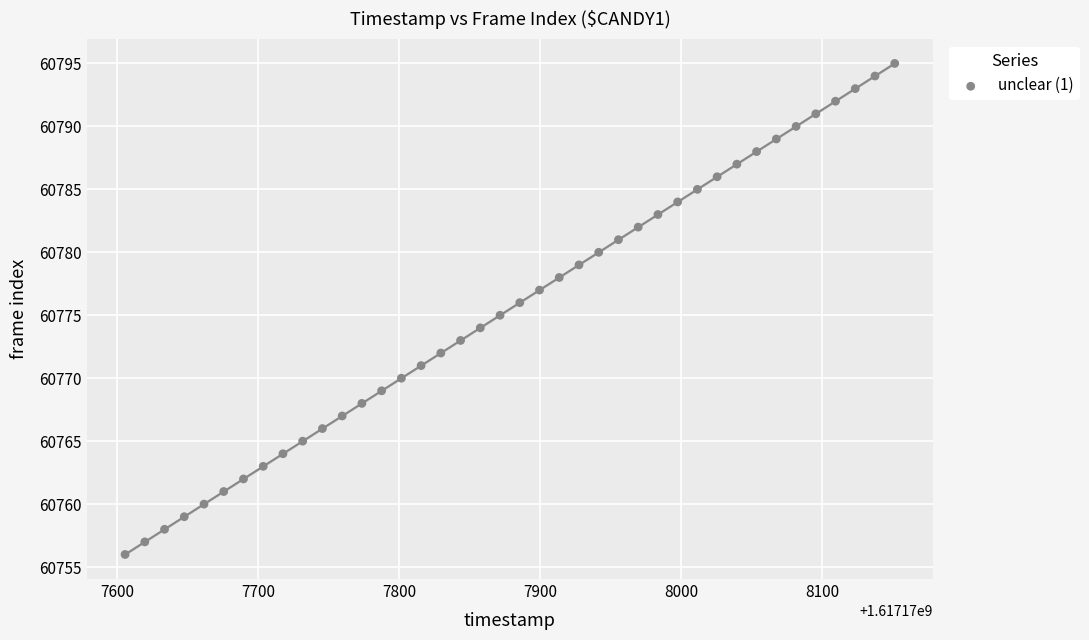

What is the range of Y values (max minus min)?

39